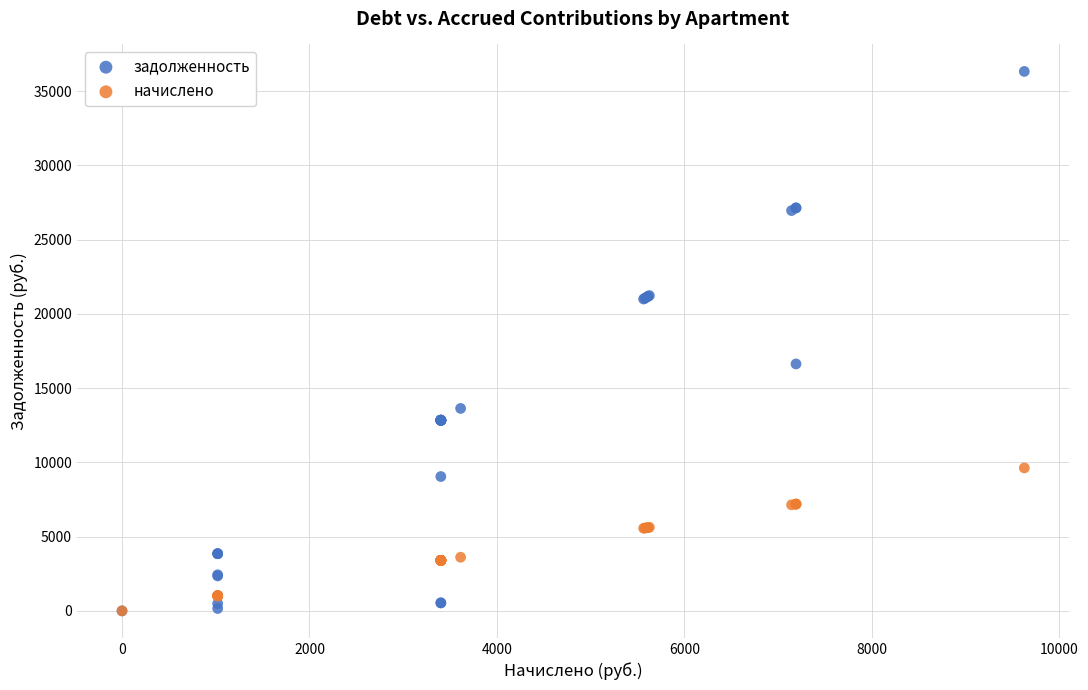

In the задолженность series, what Y value is closest to 18168?

16632.8